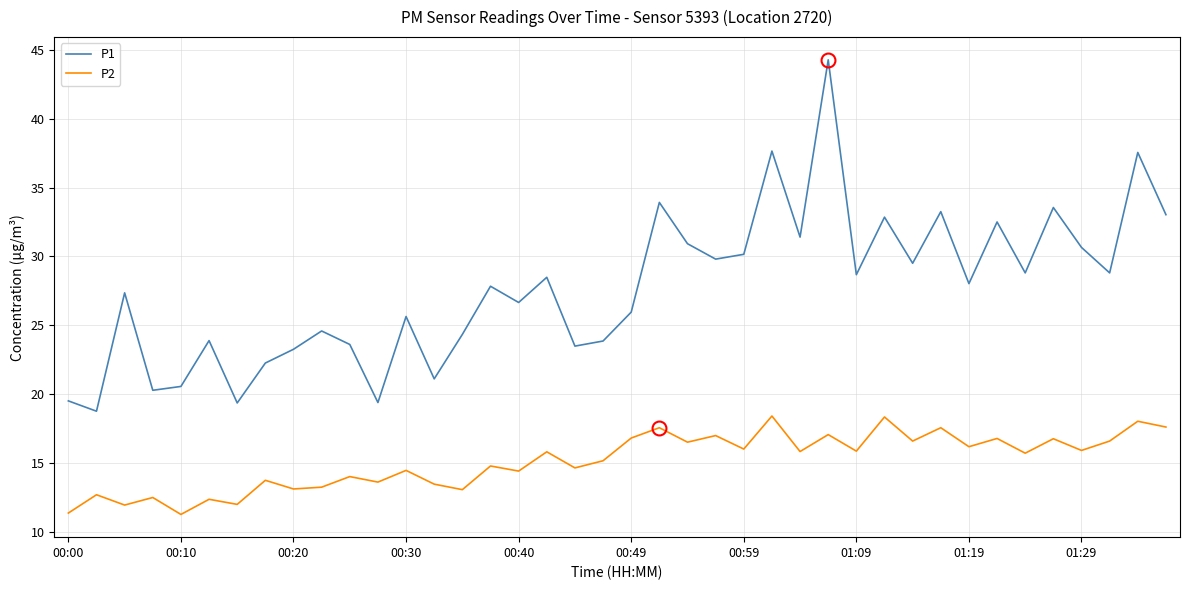

True or false: P2 and P1 intersect in this chart.

False